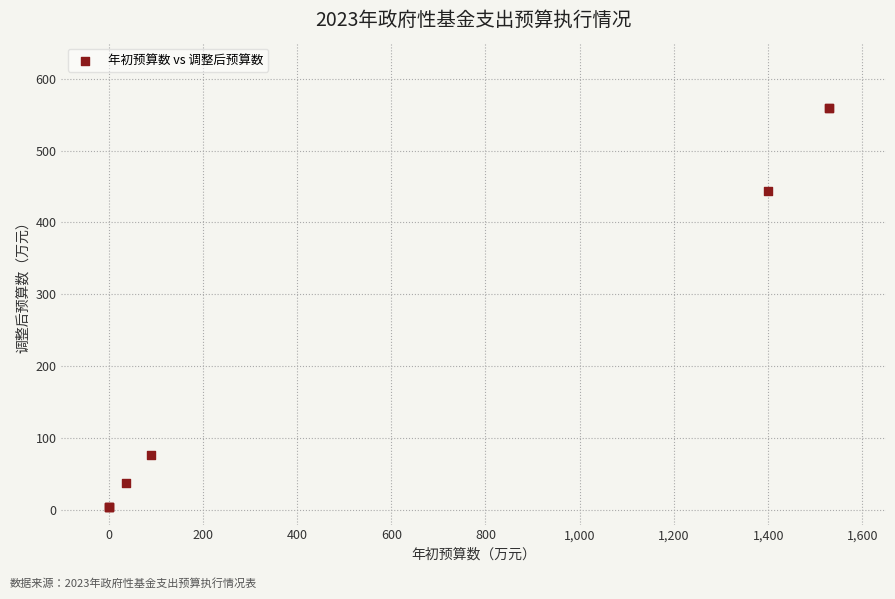

What Y value in the scatter plot is closest to 281?

444.5